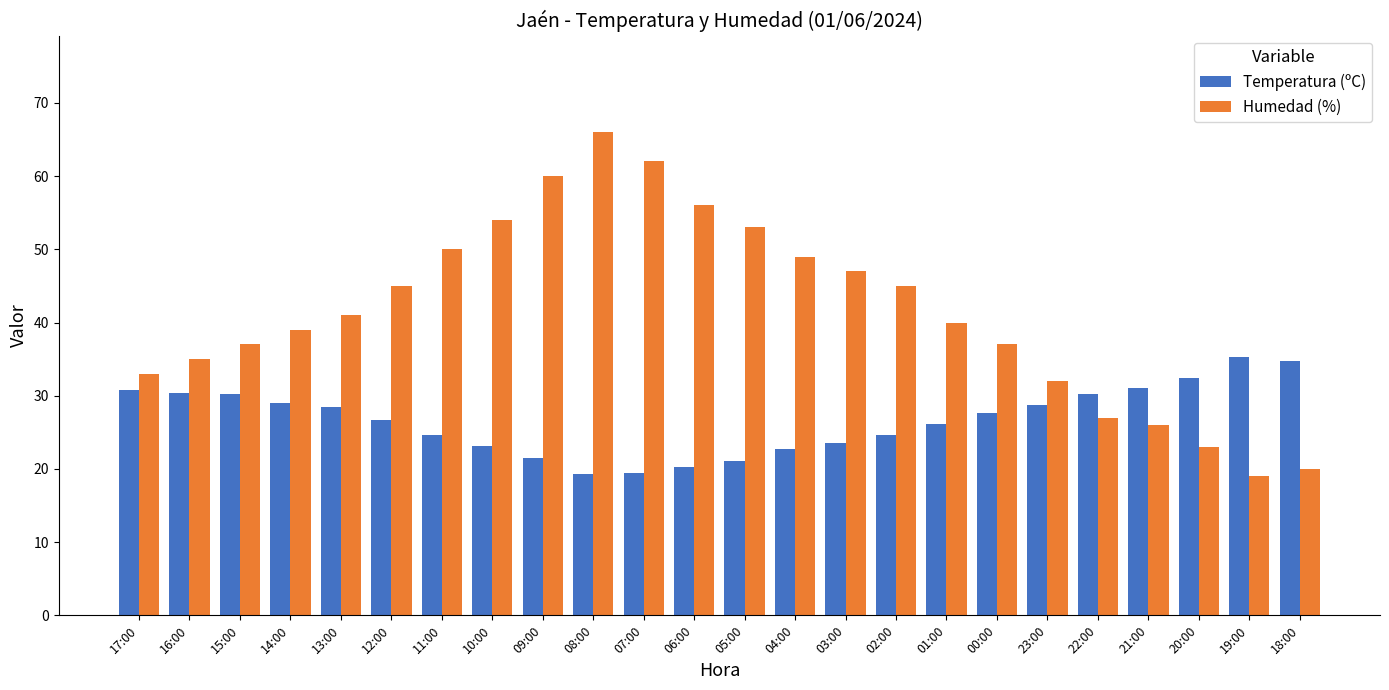

How many series are shown in this chart?

2